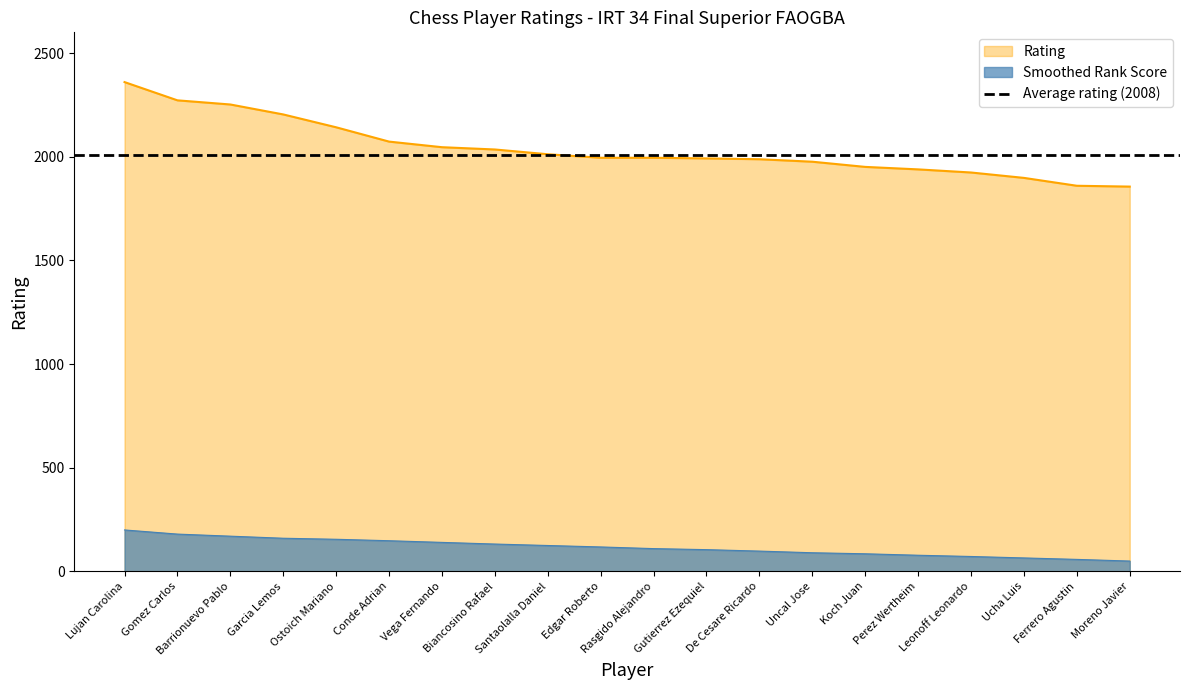

Which category has the highest value across all series?

Lujan Carolina